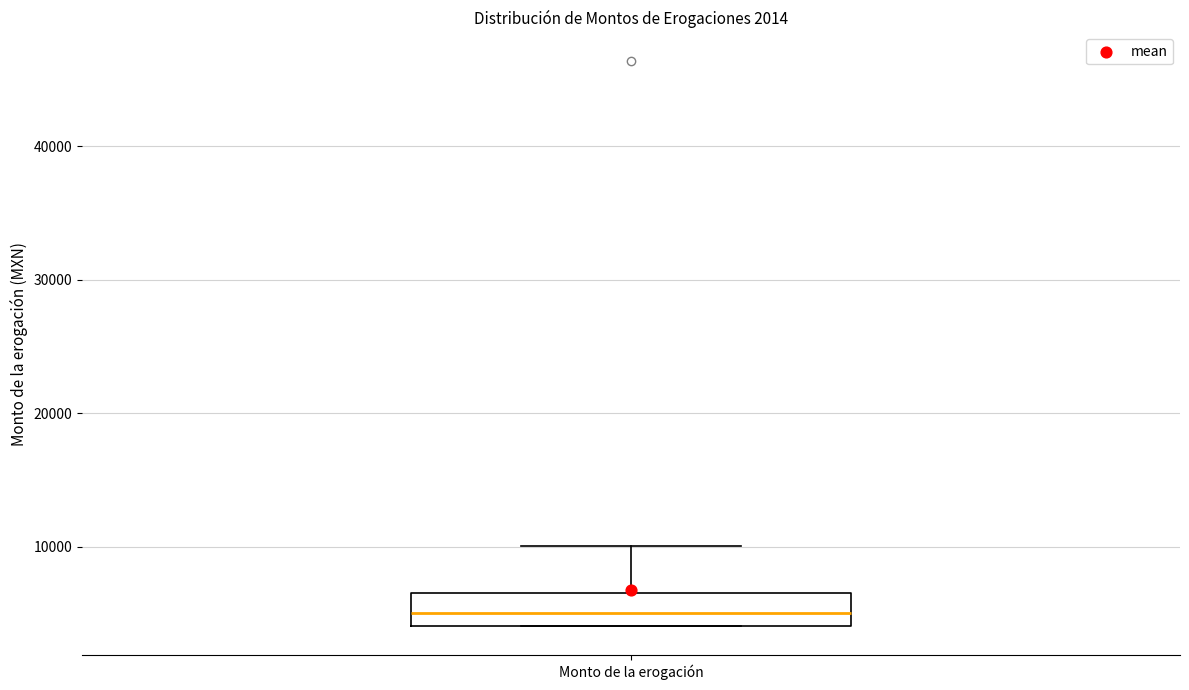

Transcribe this box plot: give where the median line is, the range the box spans, and where the two whiskers end, as read against the y-axis. The values are not printed on the chart, so give them approximately, as read against the axis.

median 5000, box 4000 to 7000, whiskers 4000 to 10000